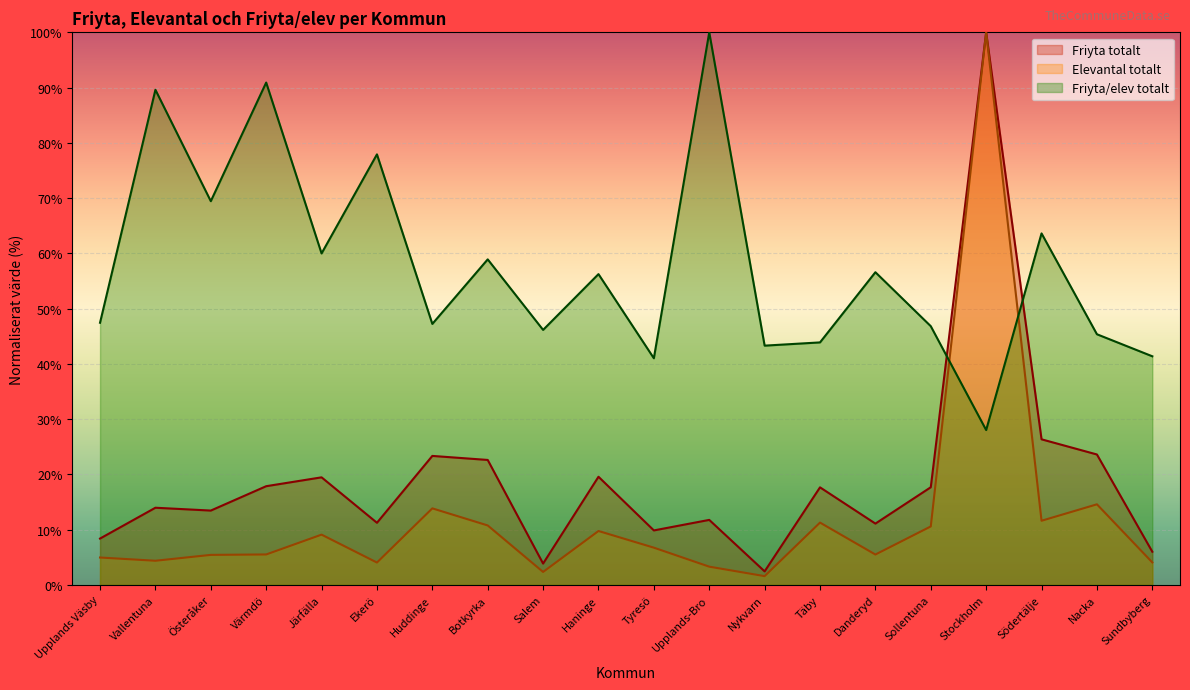

Which label corresponds to the smallest value in the chart?

Nykvarn